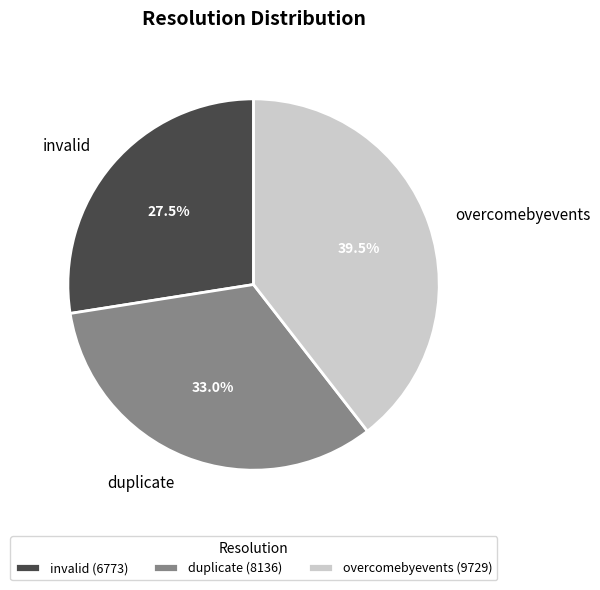

Which has a higher value, duplicate or overcomebyevents?

overcomebyevents